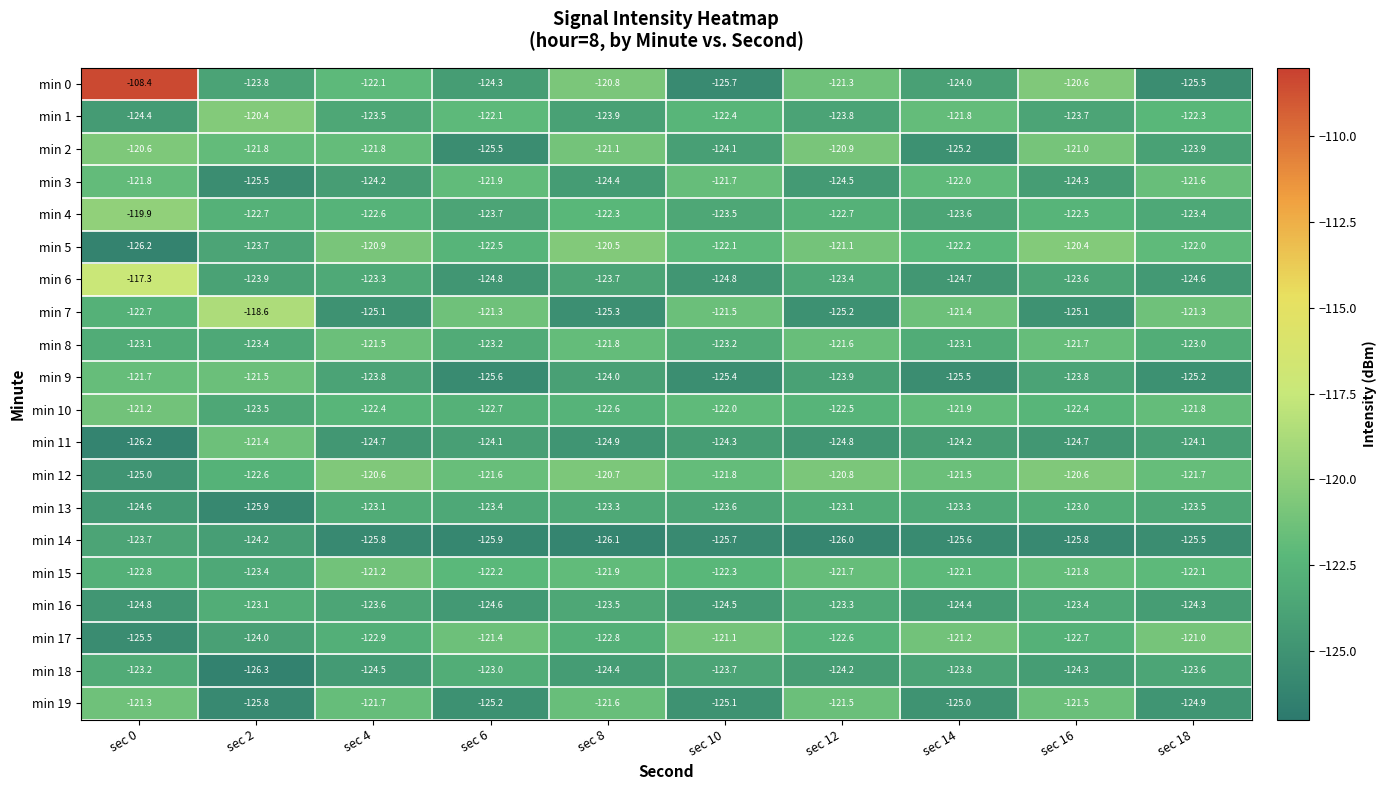

What is the difference between the highest and lowest values at sec 8?

5.6